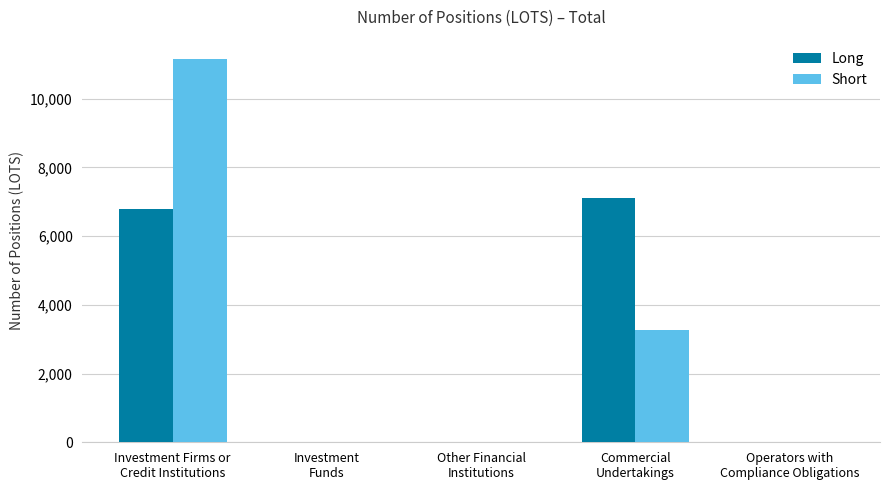

Reading right to left, extract all data points from this chart.

Long: 0.0	7110.4	0.0	0.0	6791.6
Short: 0.0	3265.0	0.0	0.0	11162.0